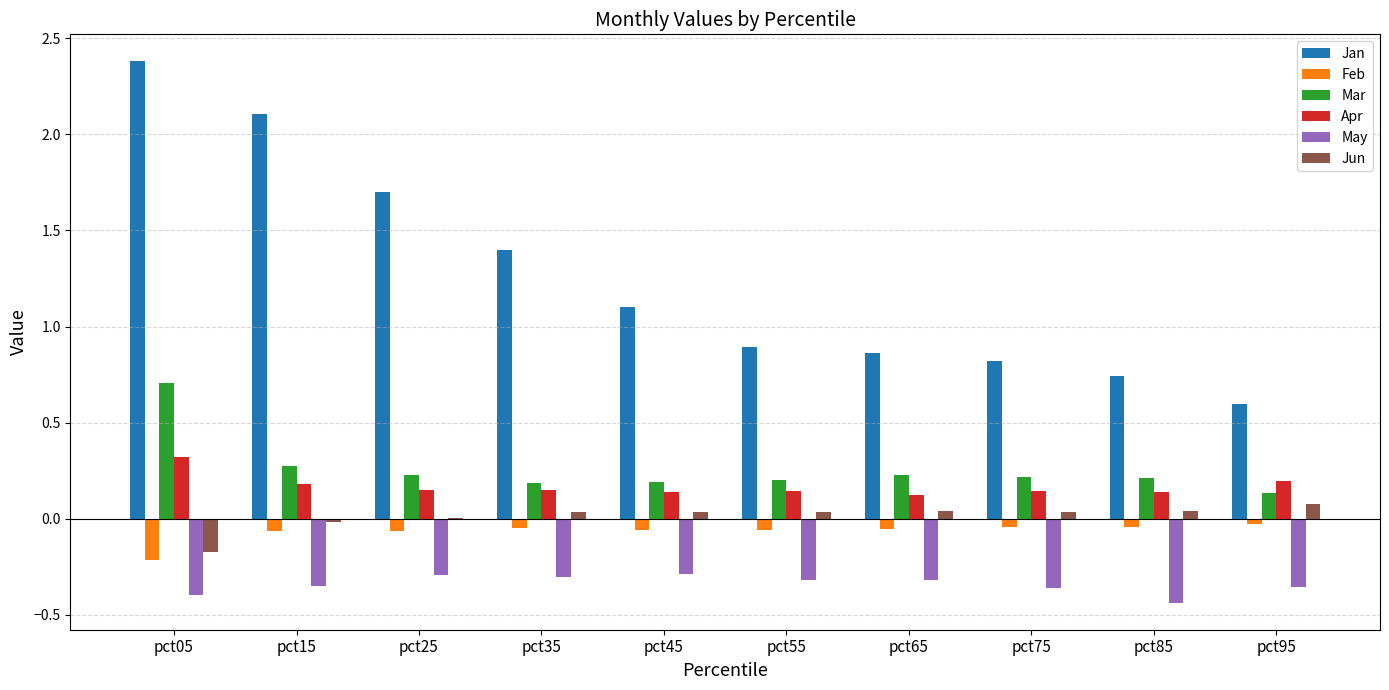

Which series changed the most between pct05 and pct95?

Jan